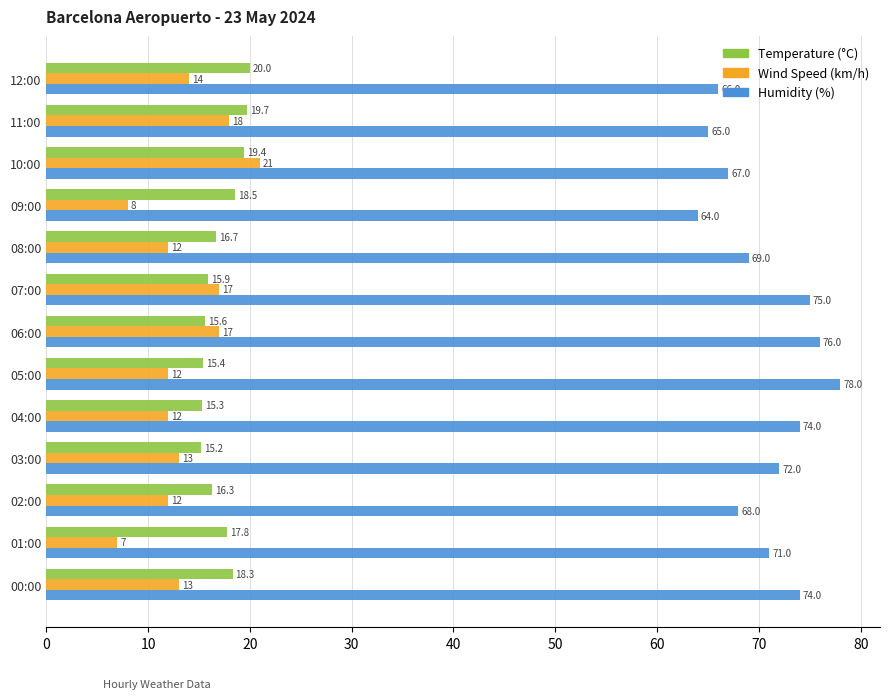

What is the sum of the Temperature (°C) values at 02:00 and 04:00?

31.6